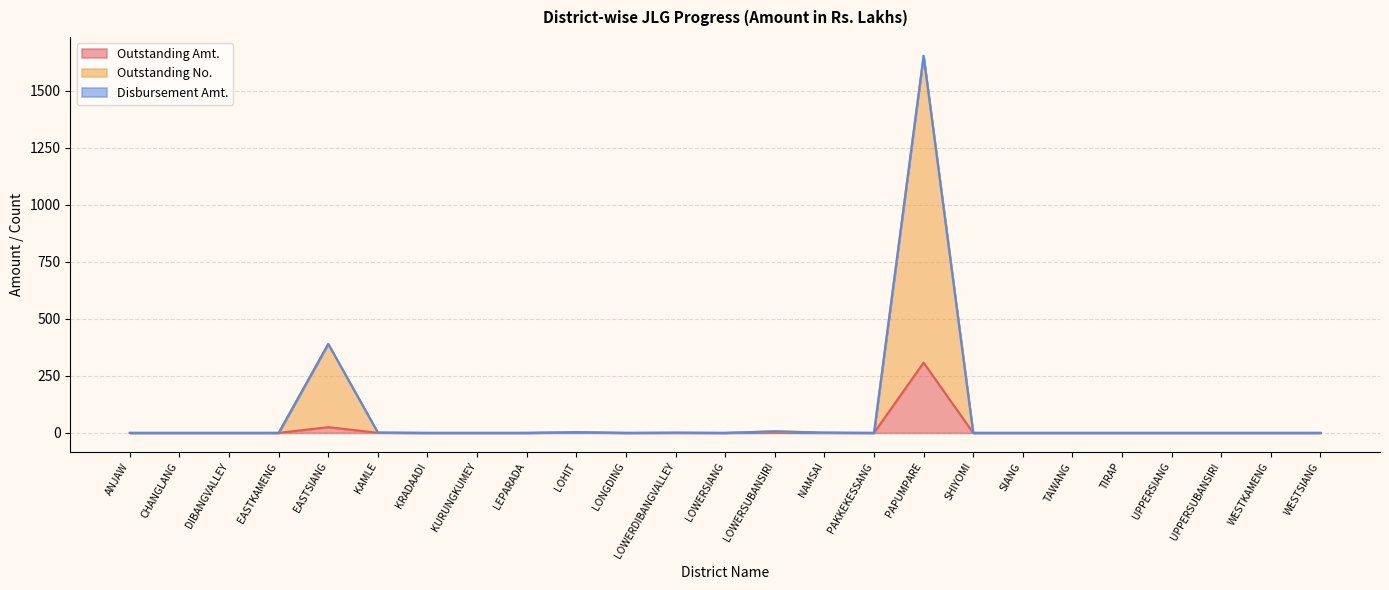

True or false: Outstanding No. and Outstanding Amt. intersect in this chart.

False